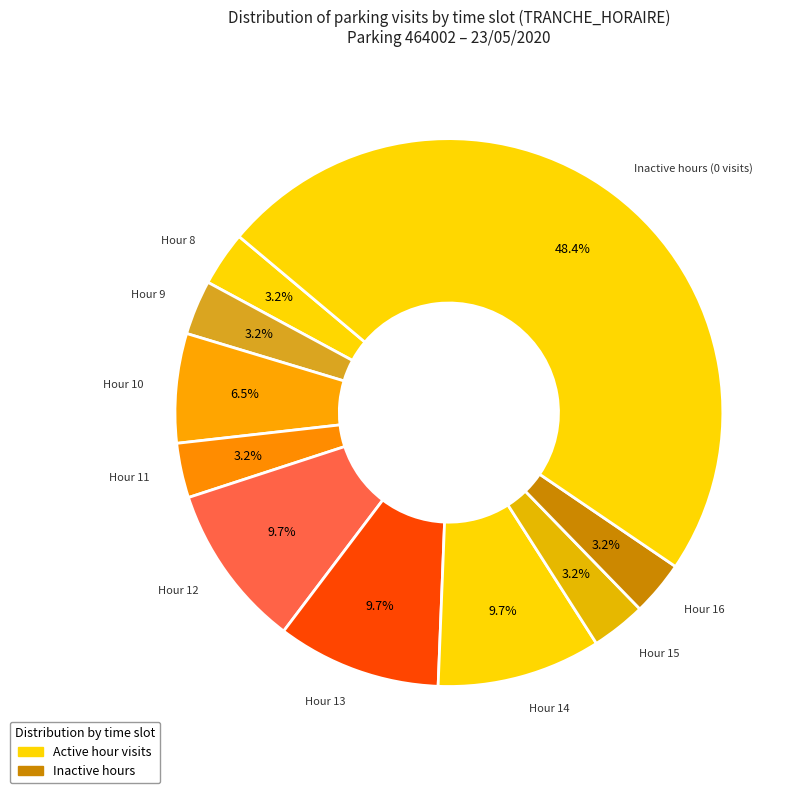

Does any single category account for the majority?

No